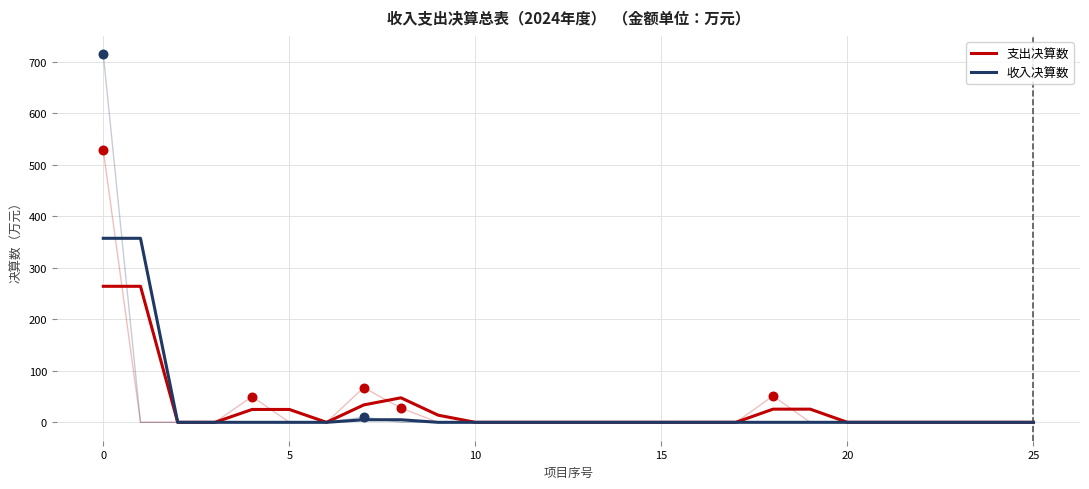

What is the total value across all series at 19?

25.6